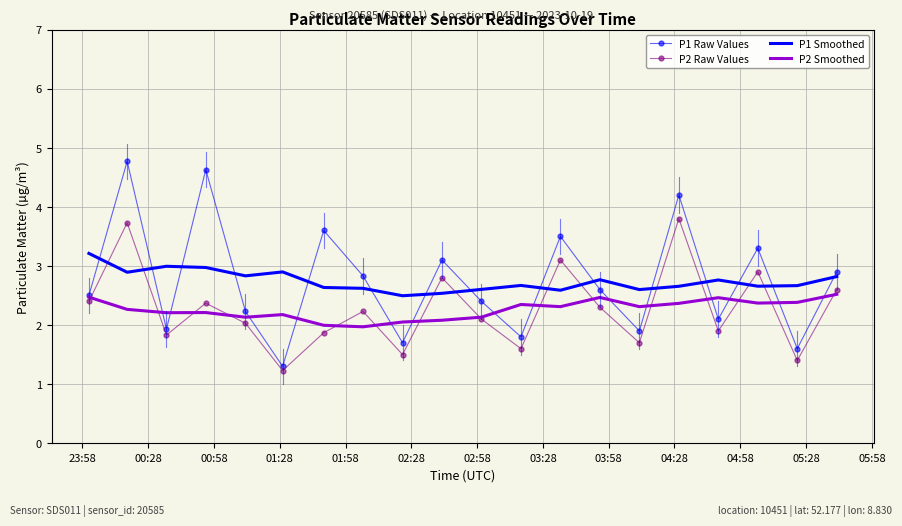

True or false: P1 Smoothed and P1 Raw Values cross at least once.

True